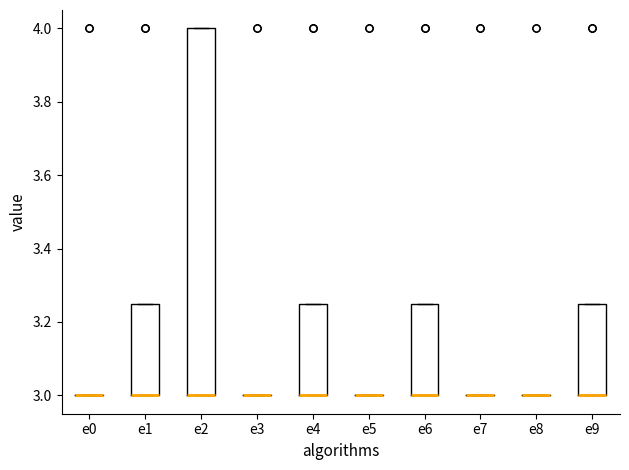

Reading left to right, read every box against the y-axis: the position of its median line, the range the box covers, and the ends of its whiskers. The values are not printed on the chart, so give them approximately, as read against the axis.

e0: box collapsed to a line at 3.00, whiskers 3.00 to 3.00
e1: median 3.00 (drawn on the box's lower edge), box 3.00 to 3.26, whiskers 3.00 to 3.26
e2: median 3.00 (drawn on the box's lower edge), box 3.00 to 4.00, whiskers 3.00 to 4.00
e3: box collapsed to a line at 3.00, whiskers 3.00 to 3.00
e4: median 3.00 (drawn on the box's lower edge), box 3.00 to 3.26, whiskers 3.00 to 3.26
e5: box collapsed to a line at 3.00, whiskers 3.00 to 3.00
e6: median 3.00 (drawn on the box's lower edge), box 3.00 to 3.26, whiskers 3.00 to 3.26
e7: box collapsed to a line at 3.00, whiskers 3.00 to 3.00
e8: box collapsed to a line at 3.00, whiskers 3.00 to 3.00
e9: median 3.00 (drawn on the box's lower edge), box 3.00 to 3.26, whiskers 3.00 to 3.26